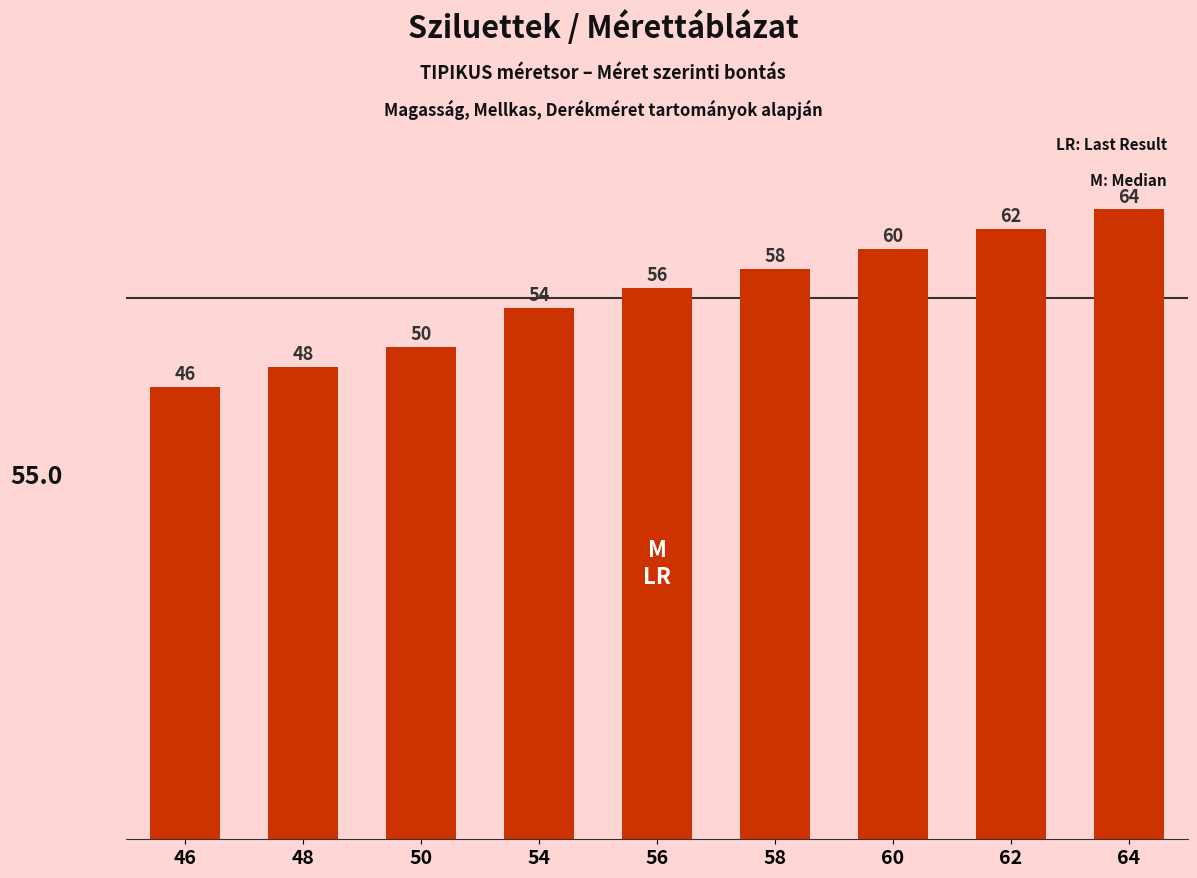

What is the difference between the maximum and second lowest values?

16